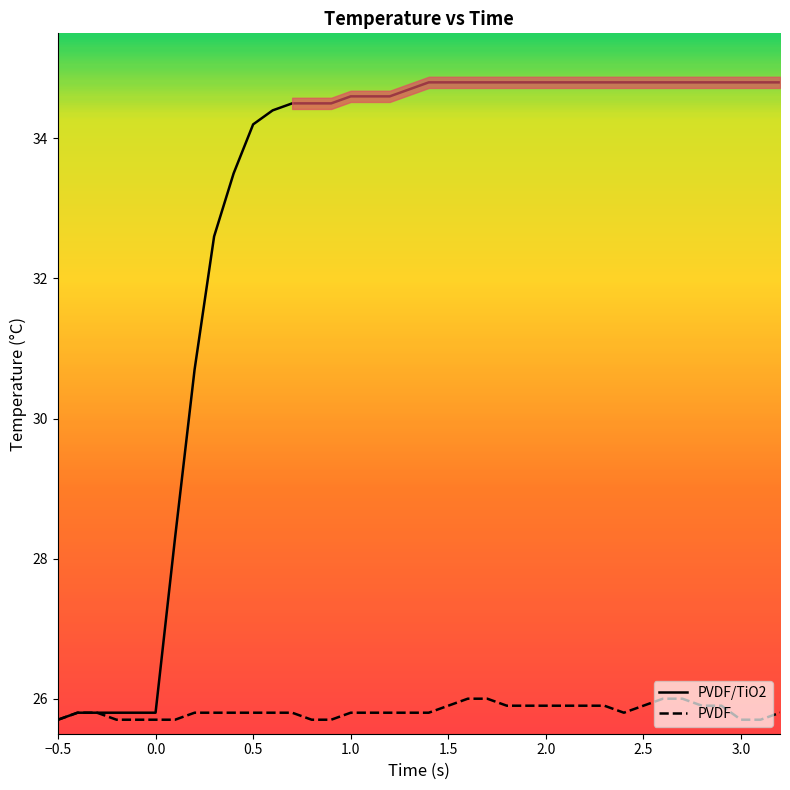

What is the sum of all PVDF/TiO2 Temp values?

1251.6